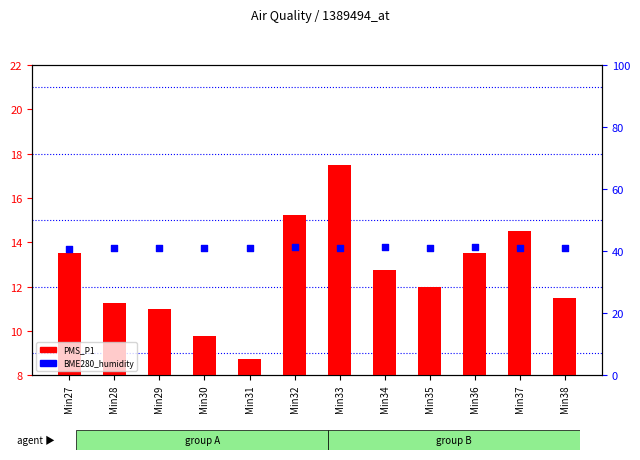

Which series has the largest total across all categories?

BME280_humidity